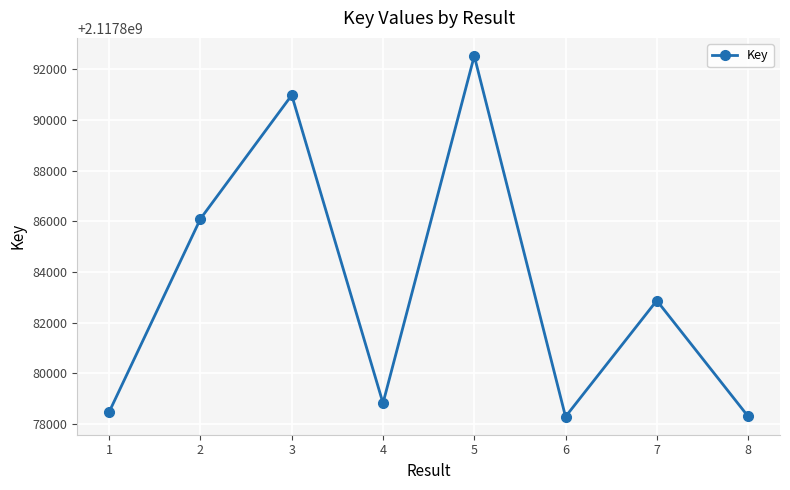

Approximately how many times larger is the value at 5 compared to 6?

1.0